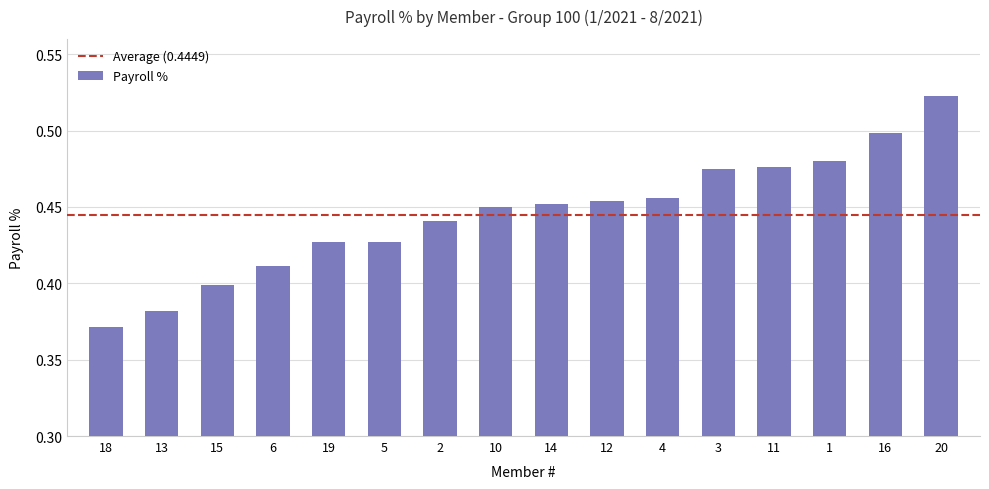

Between 20 and 16, which is larger?

20